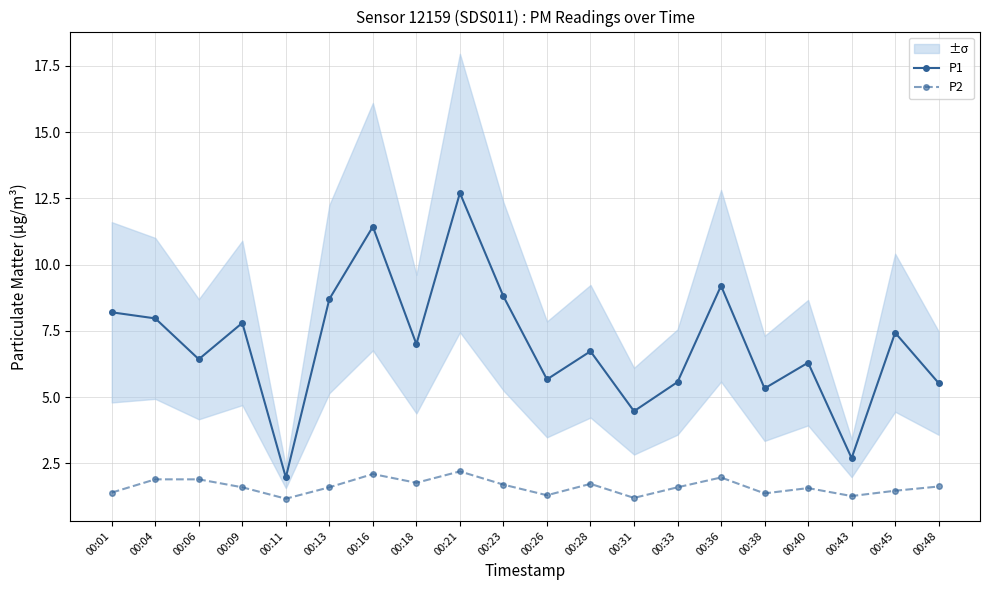

How many lines are shown in the chart?

2